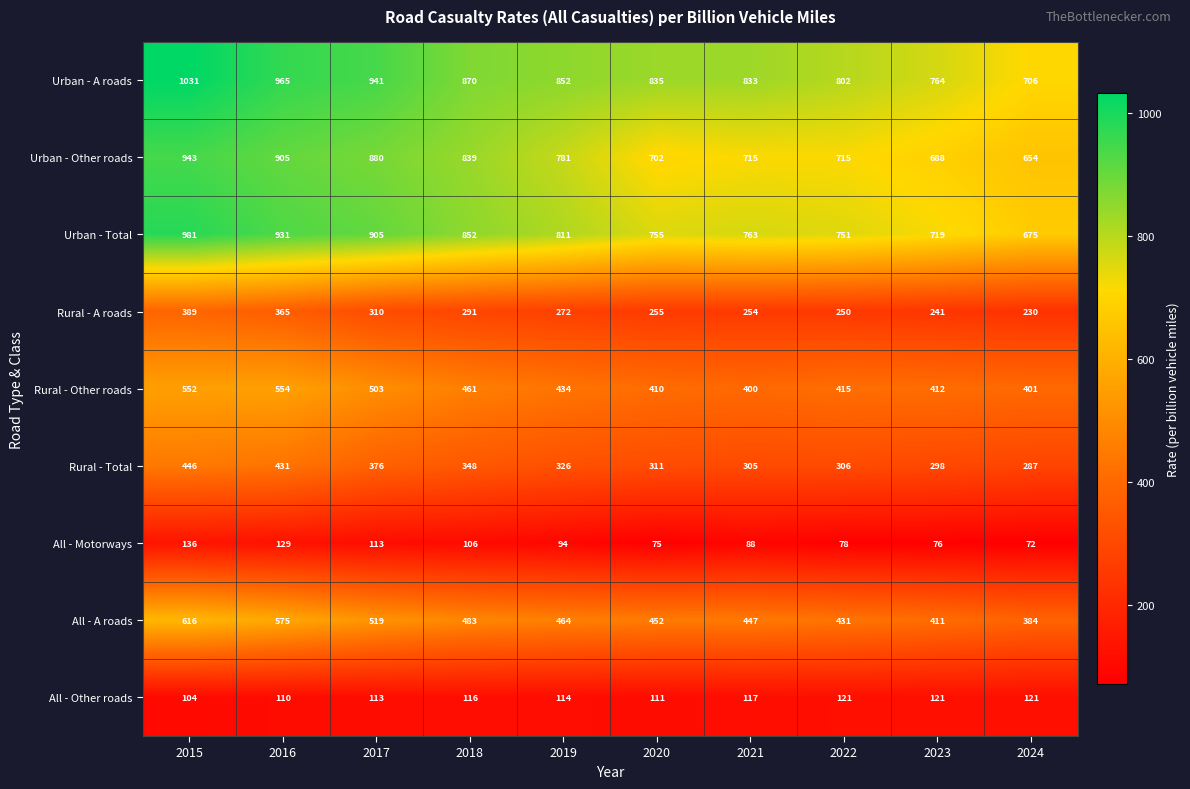

List the series in order of their peak value, highest first.

Urban - A roads, Urban - Total, Urban - Other roads, All - A roads, Rural - Other roads, Rural - Total, Rural - A roads, All - Motorways, All - Other roads